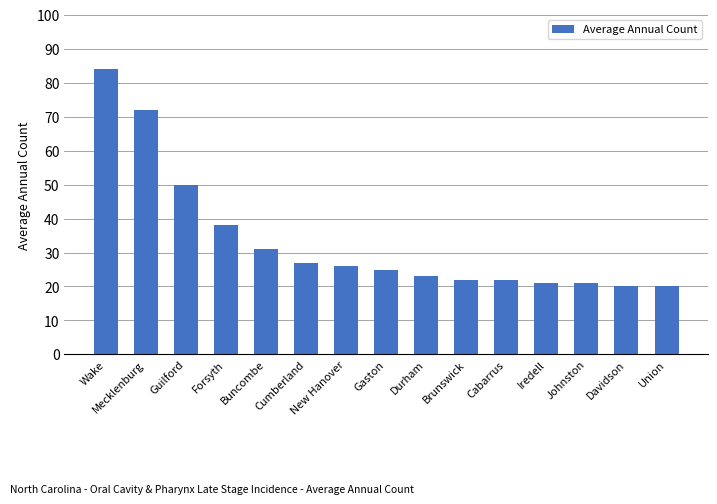

Where is the data nearest to the value 52?

Guilford